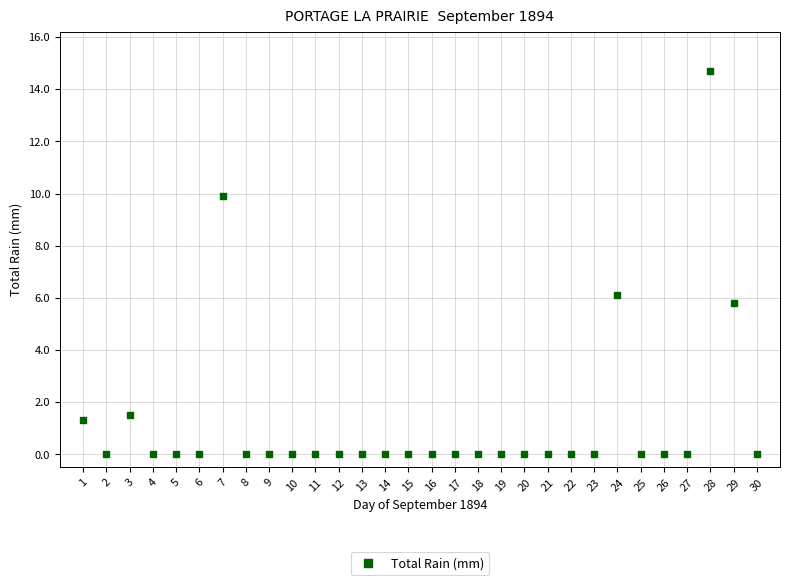

What Y value in the scatter plot is closest to 7?

6.1